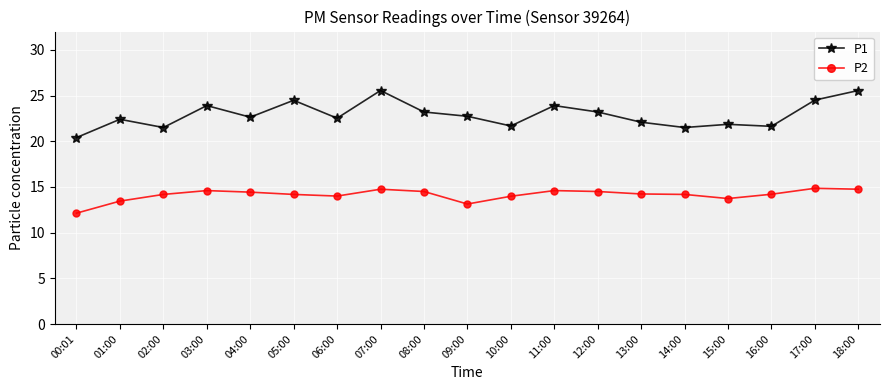

Which series has the widest spread of values?

P1